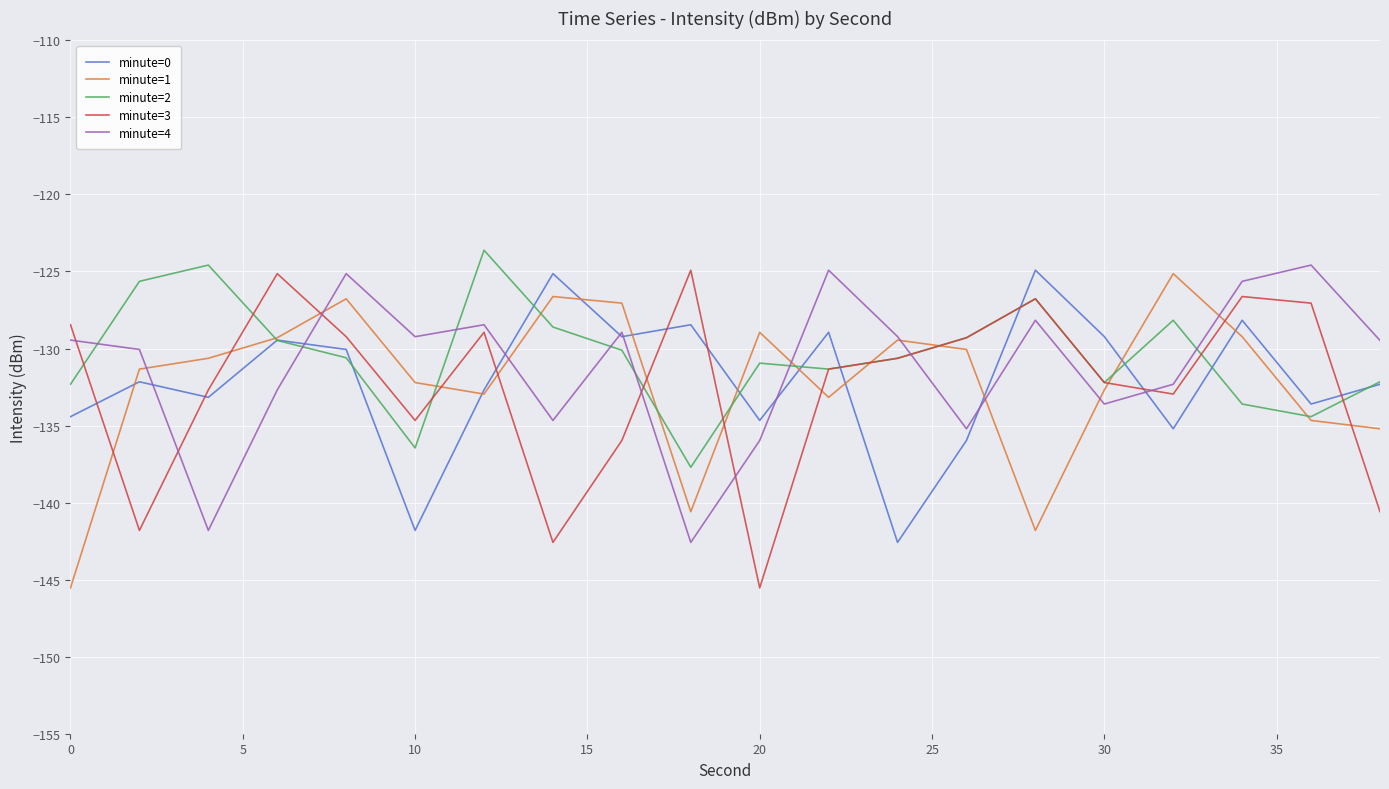

What is the maximum value for minute=4?

-124.6